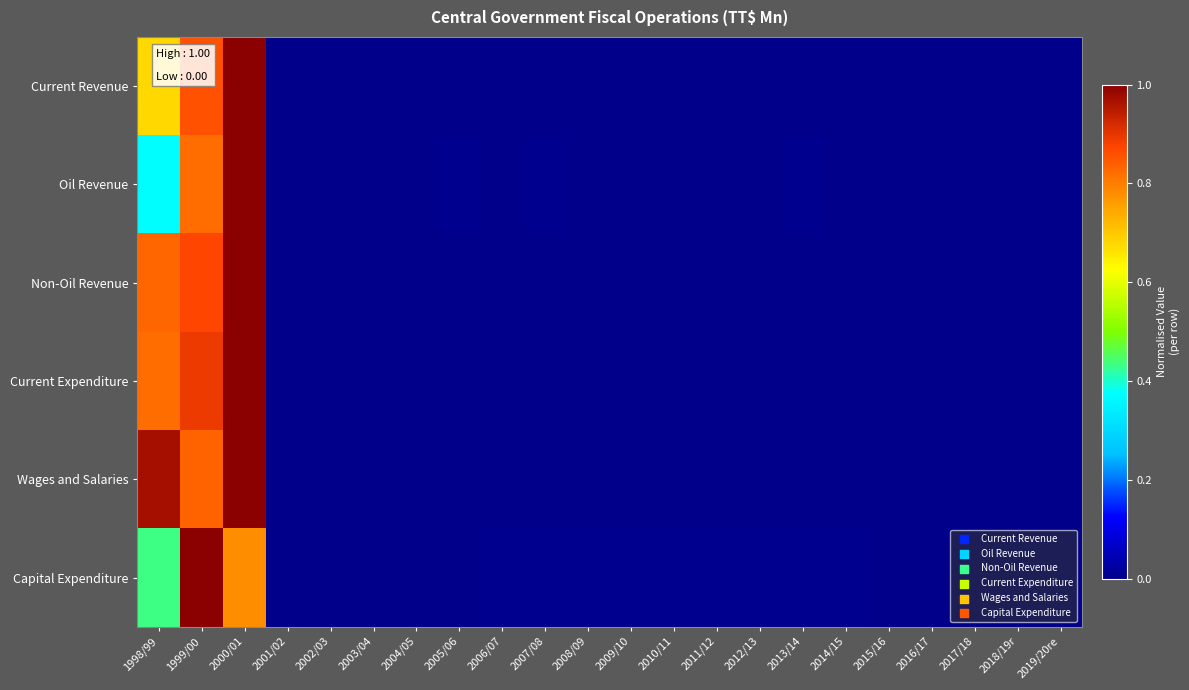

Which series has the largest range (max minus min)?

Current Revenue